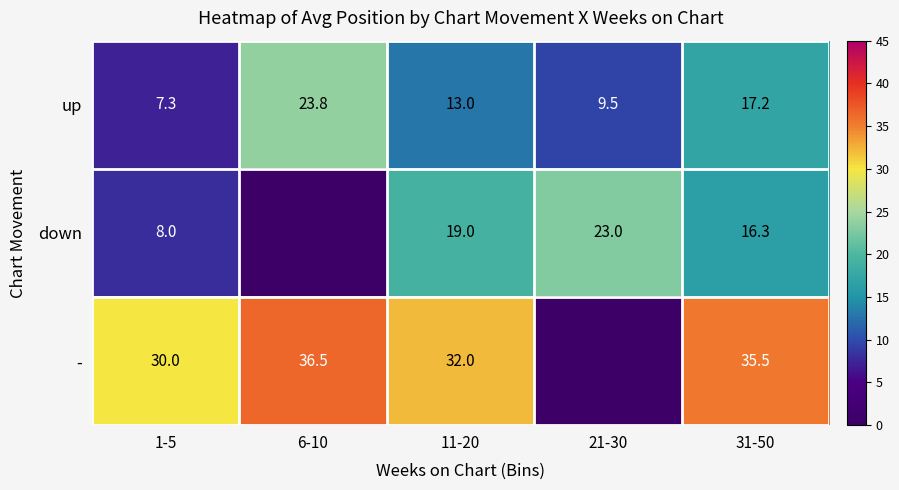

The - series shows 32.0 at 11-20. True or false?

True